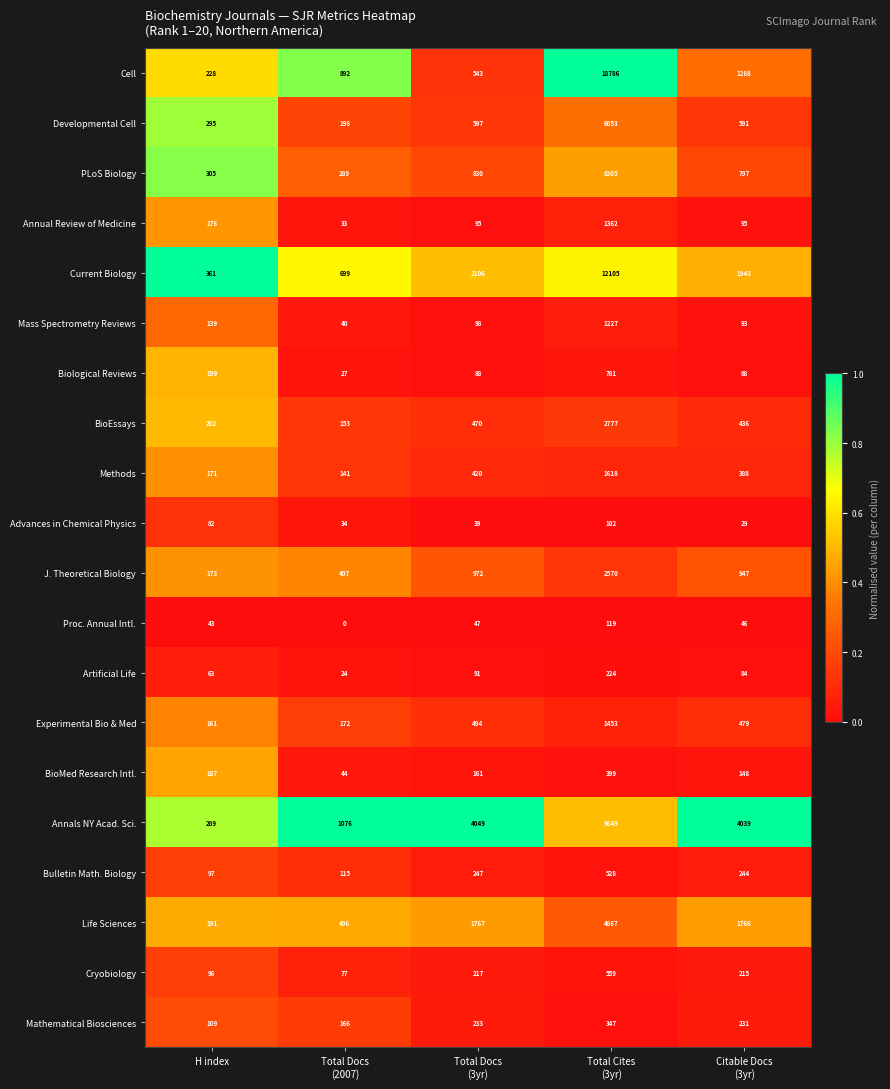

What is the average value of the Mass Spectrometry Reviews series?

319